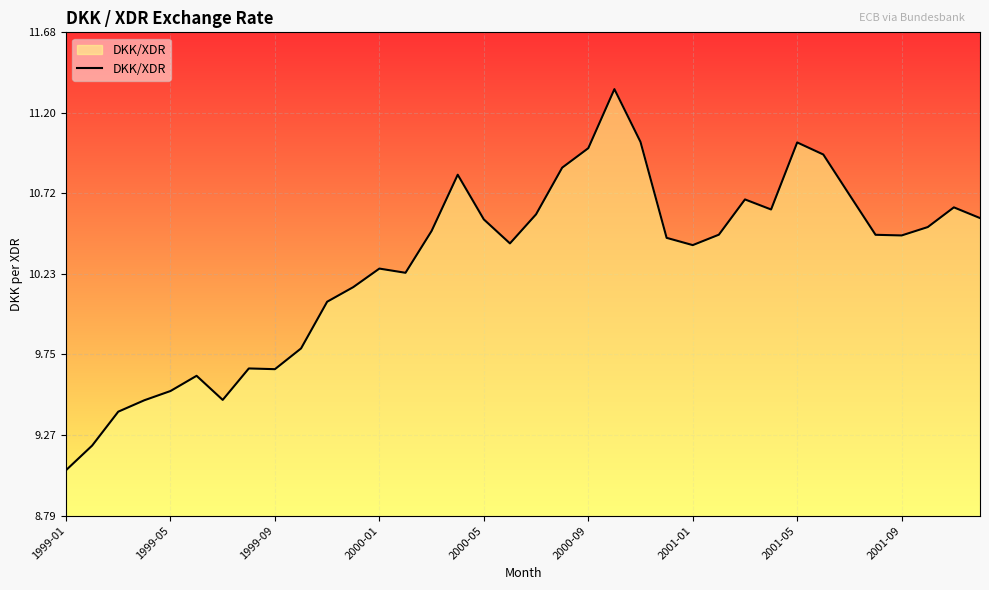

What is the difference between the maximum and minimum values?

2.3